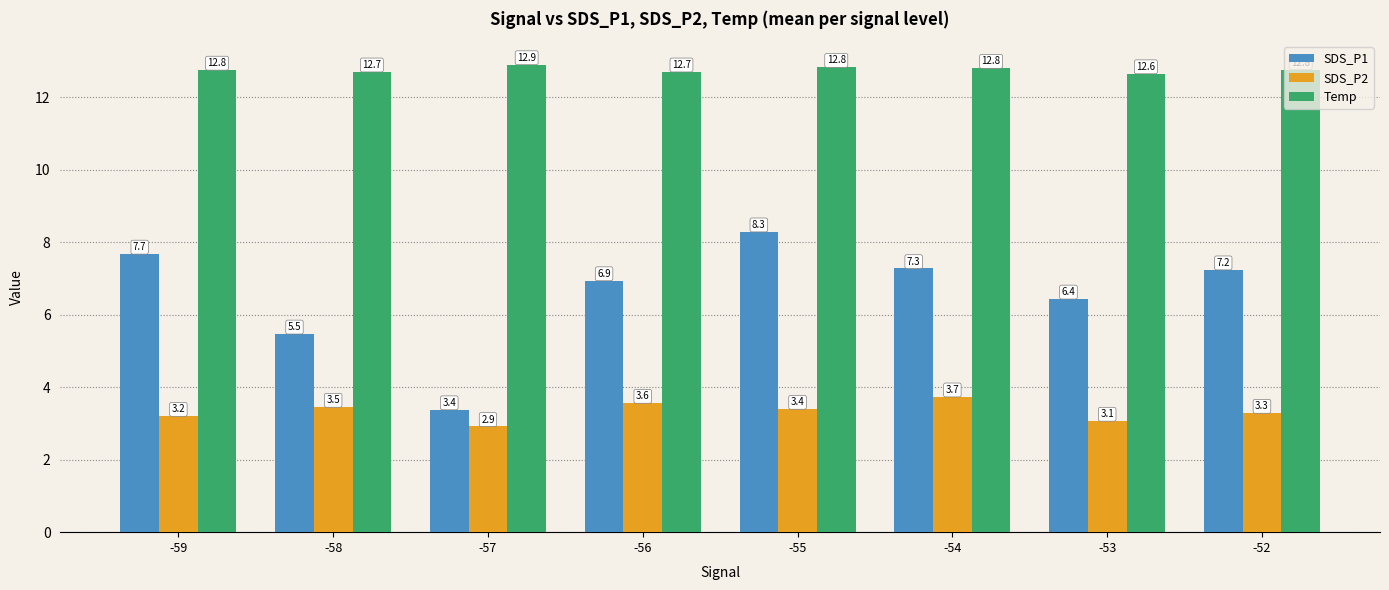

Which series changed the most between -55 and -52?

SDS_P1